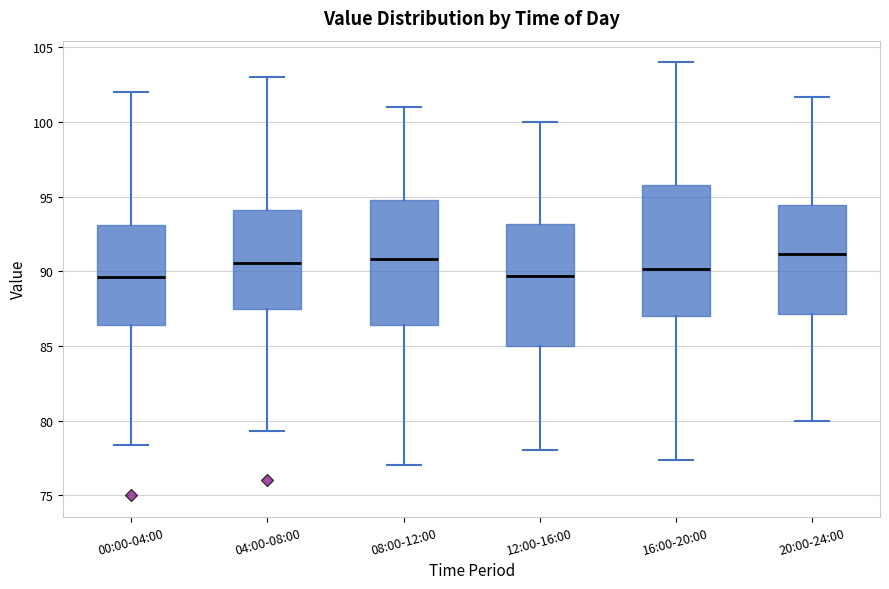

Reading left to right, transcribe this box plot: for each box, give where its median line is, the range the box spans, and where its two whiskers end, as read against the y-axis. The values are not printed on the chart, so give them approximately, as read against the axis.

00:00-04:00: median 89.5, box 86.5 to 93.0, whiskers 78.5 to 102.0
04:00-08:00: median 90.5, box 87.5 to 94.0, whiskers 79.5 to 103.0
08:00-12:00: median 91.0, box 86.5 to 95.0, whiskers 77.0 to 101.0
12:00-16:00: median 89.5, box 85.0 to 93.0, whiskers 78.0 to 100.0
16:00-20:00: median 90.0, box 87.0 to 96.0, whiskers 77.5 to 104.0
20:00-24:00: median 91.0, box 87.0 to 94.5, whiskers 80.0 to 101.5